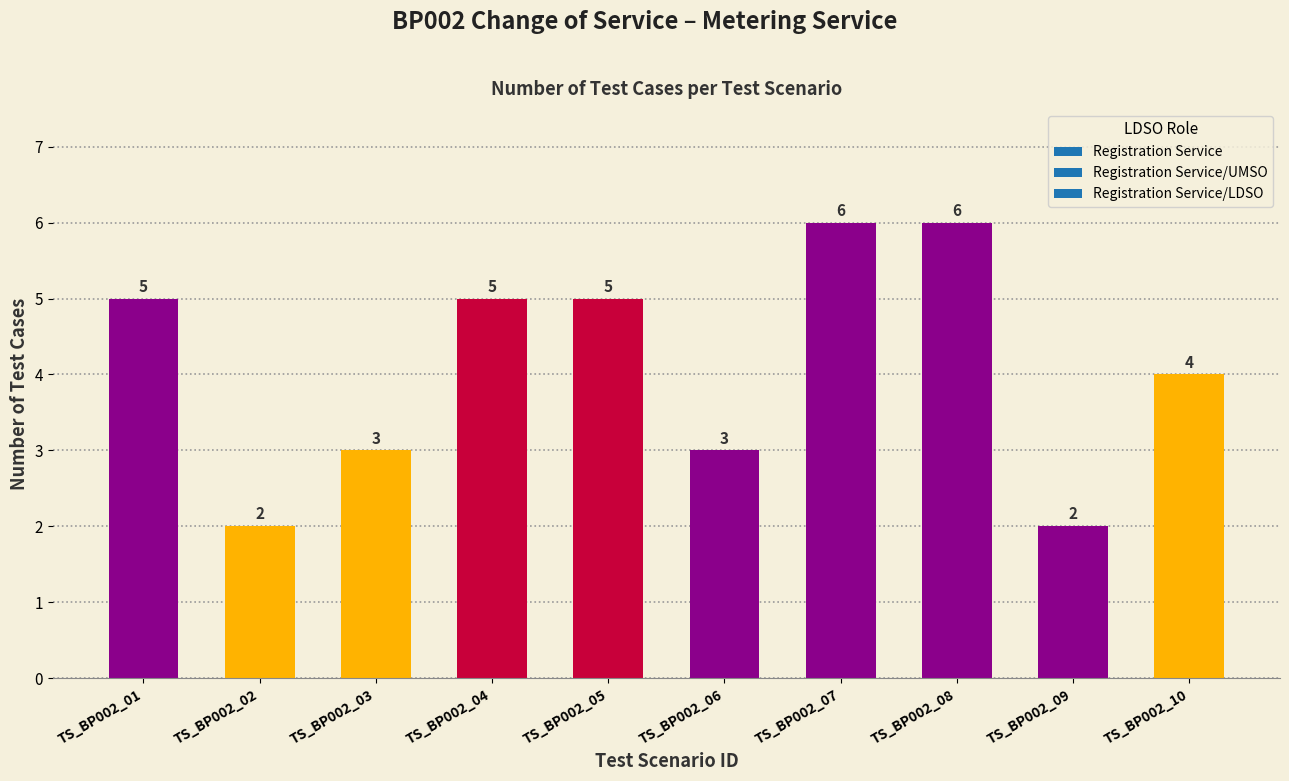

The value at TS_BP002_01 is 7. True or false?

False